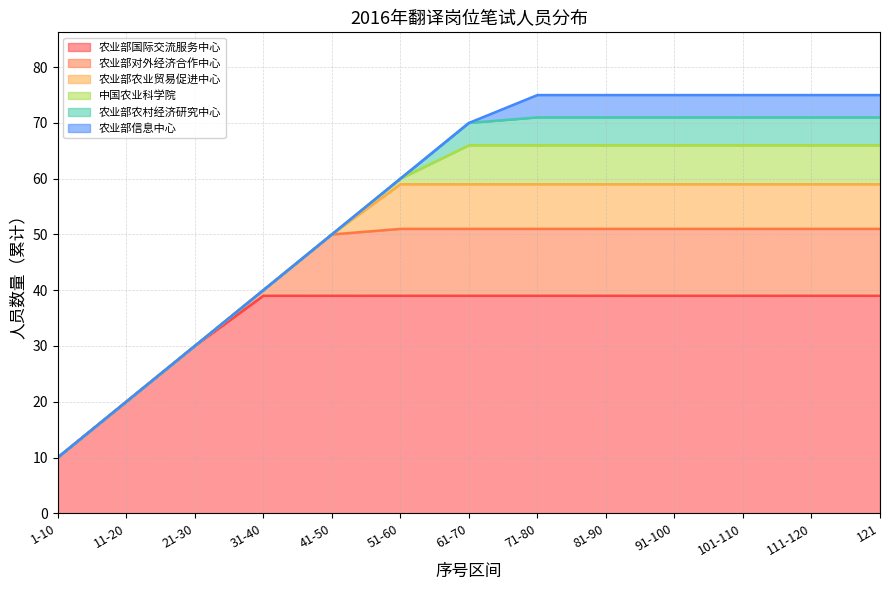

True or false: 农业部农业贸易促进中心 has more than 0 points higher than both neighbors.

False